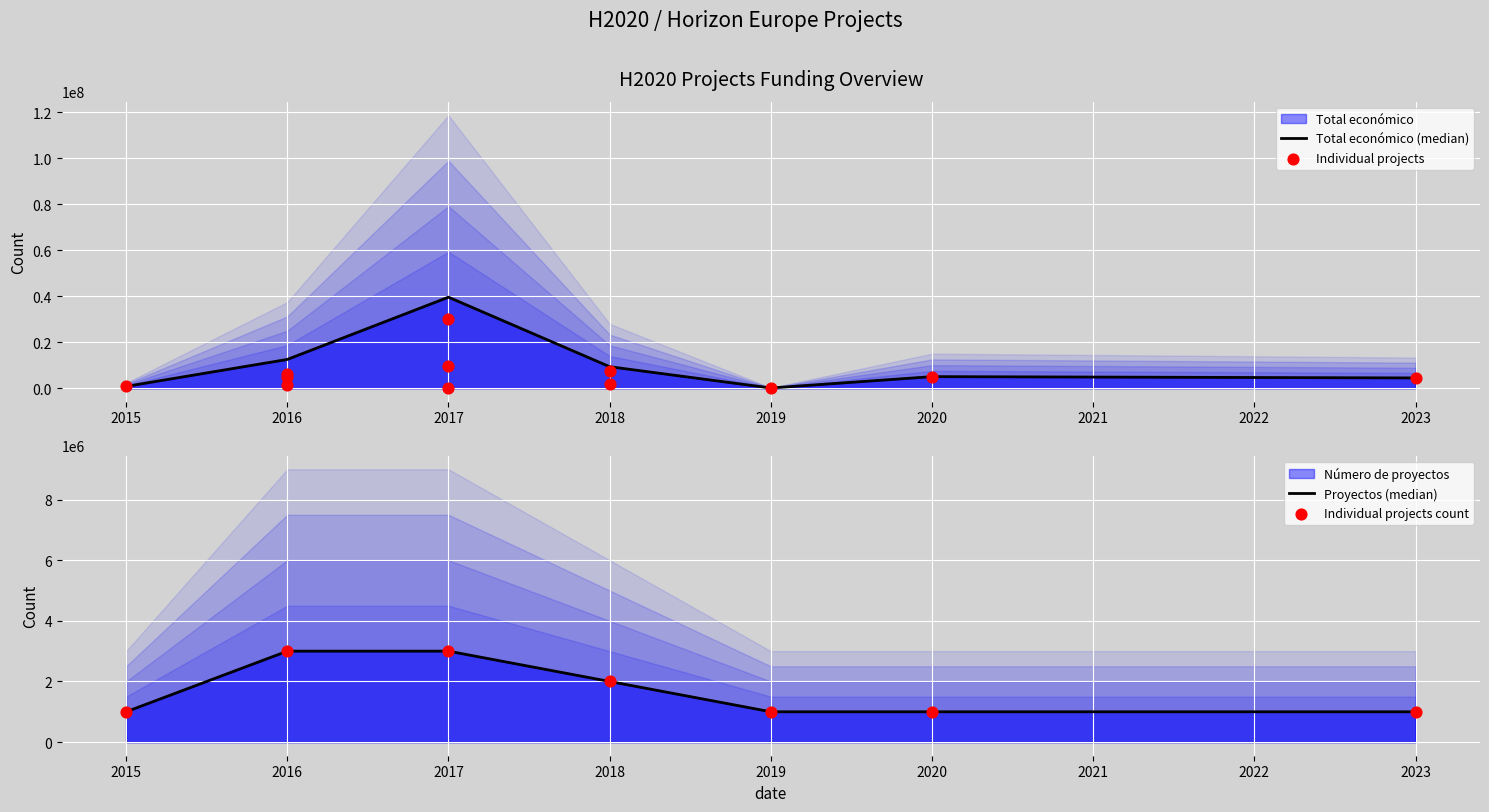

Which series contains the lowest Y value?

Total económico (median)